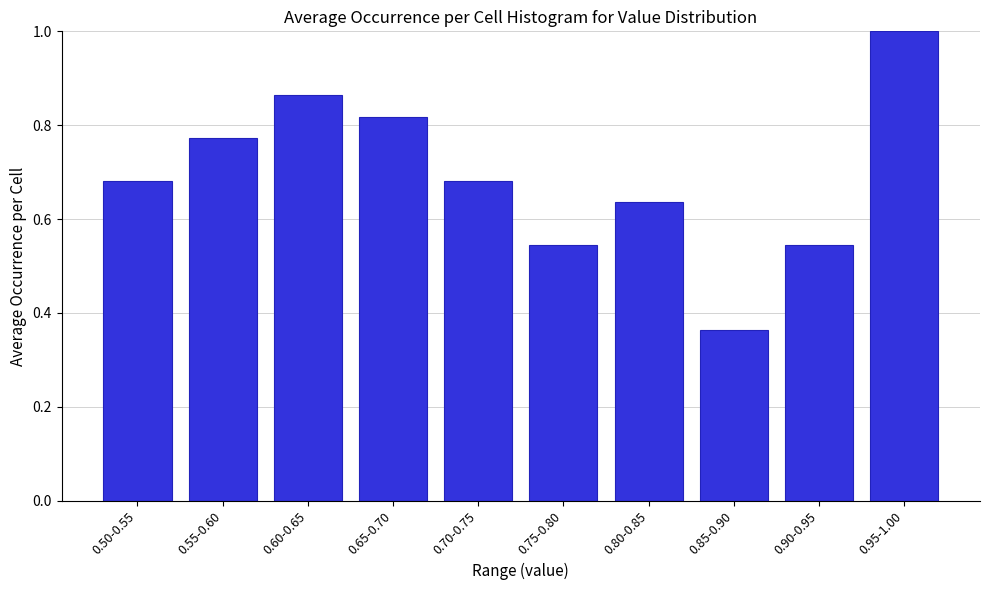

Which category has the highest value across all series?

0.95-1.00